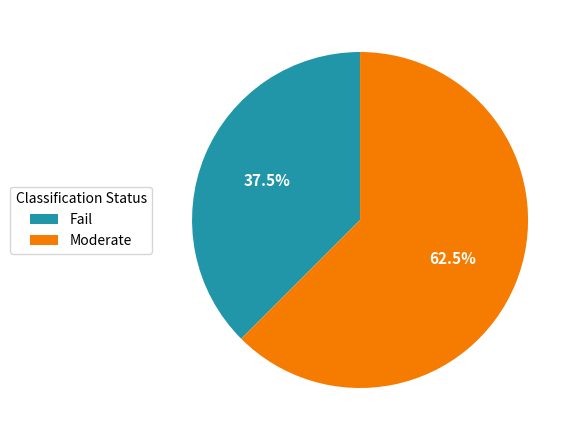

How much of the chart is everything except Moderate?

37.5%